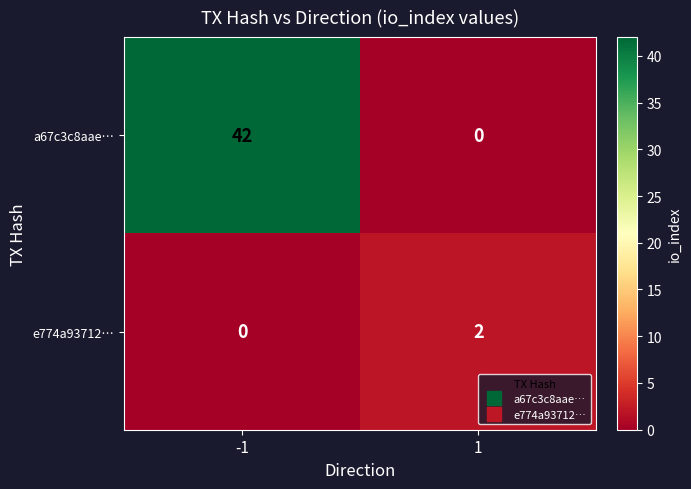

How many data points does each series have?

2